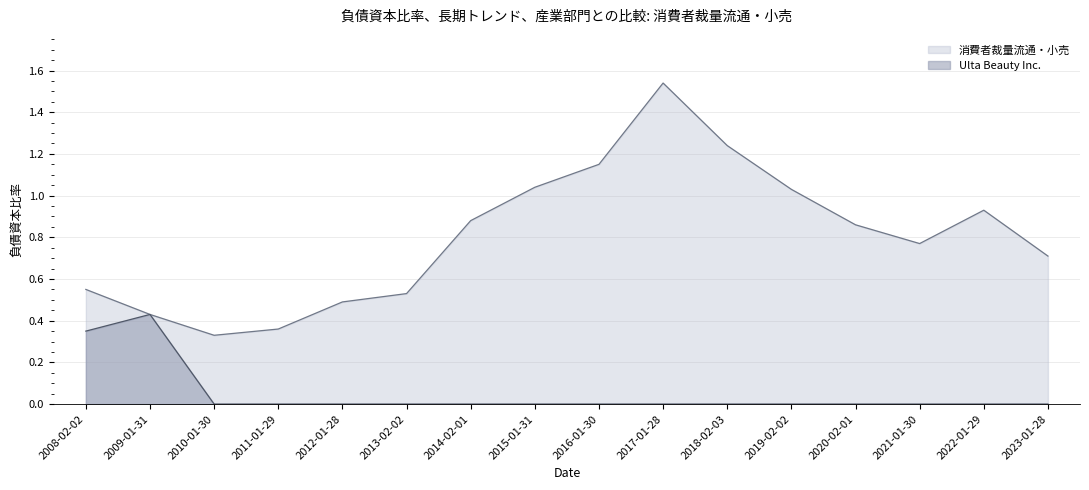

True or false: Ulta Beauty Inc. and 消費者裁量流通・小売 cross at least once.

False